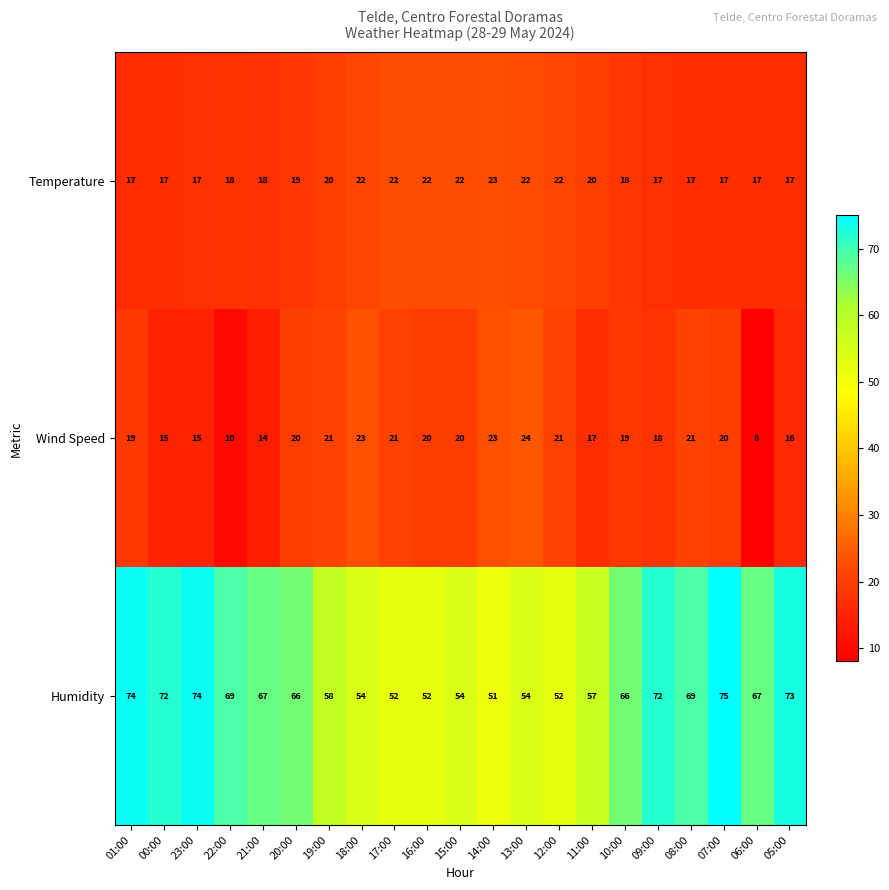

Between 17:00 and 08:00, which series saw the biggest shift?

Humidity